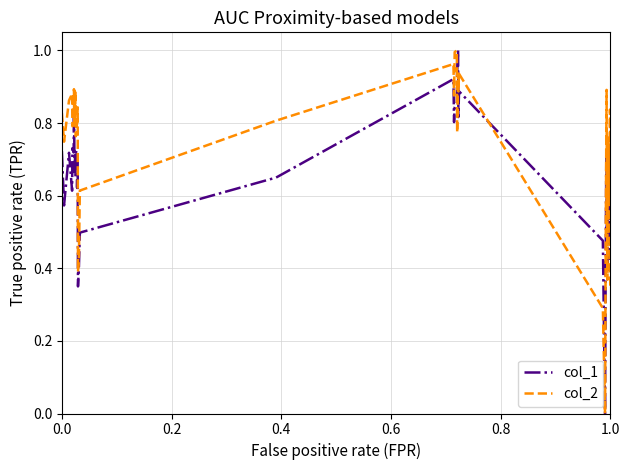

How many lines are shown in the chart?

2